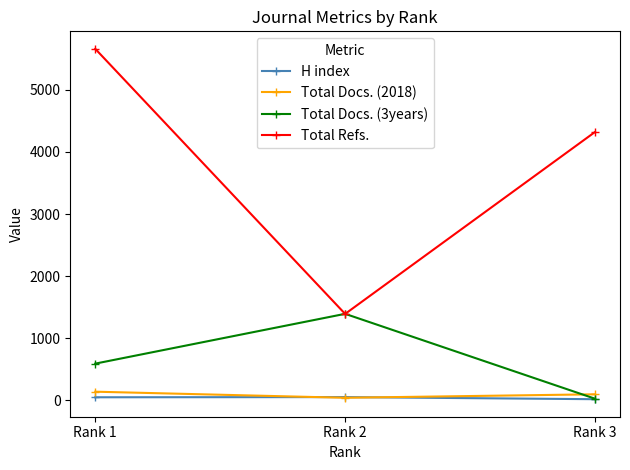

At which category is the sum across all series the highest?

Rank 1